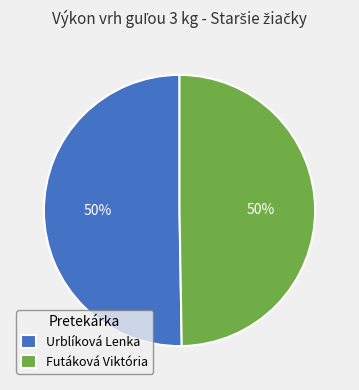

Do Futáková Viktória and Urblíková Lenka together represent more than half of the pie?

Yes